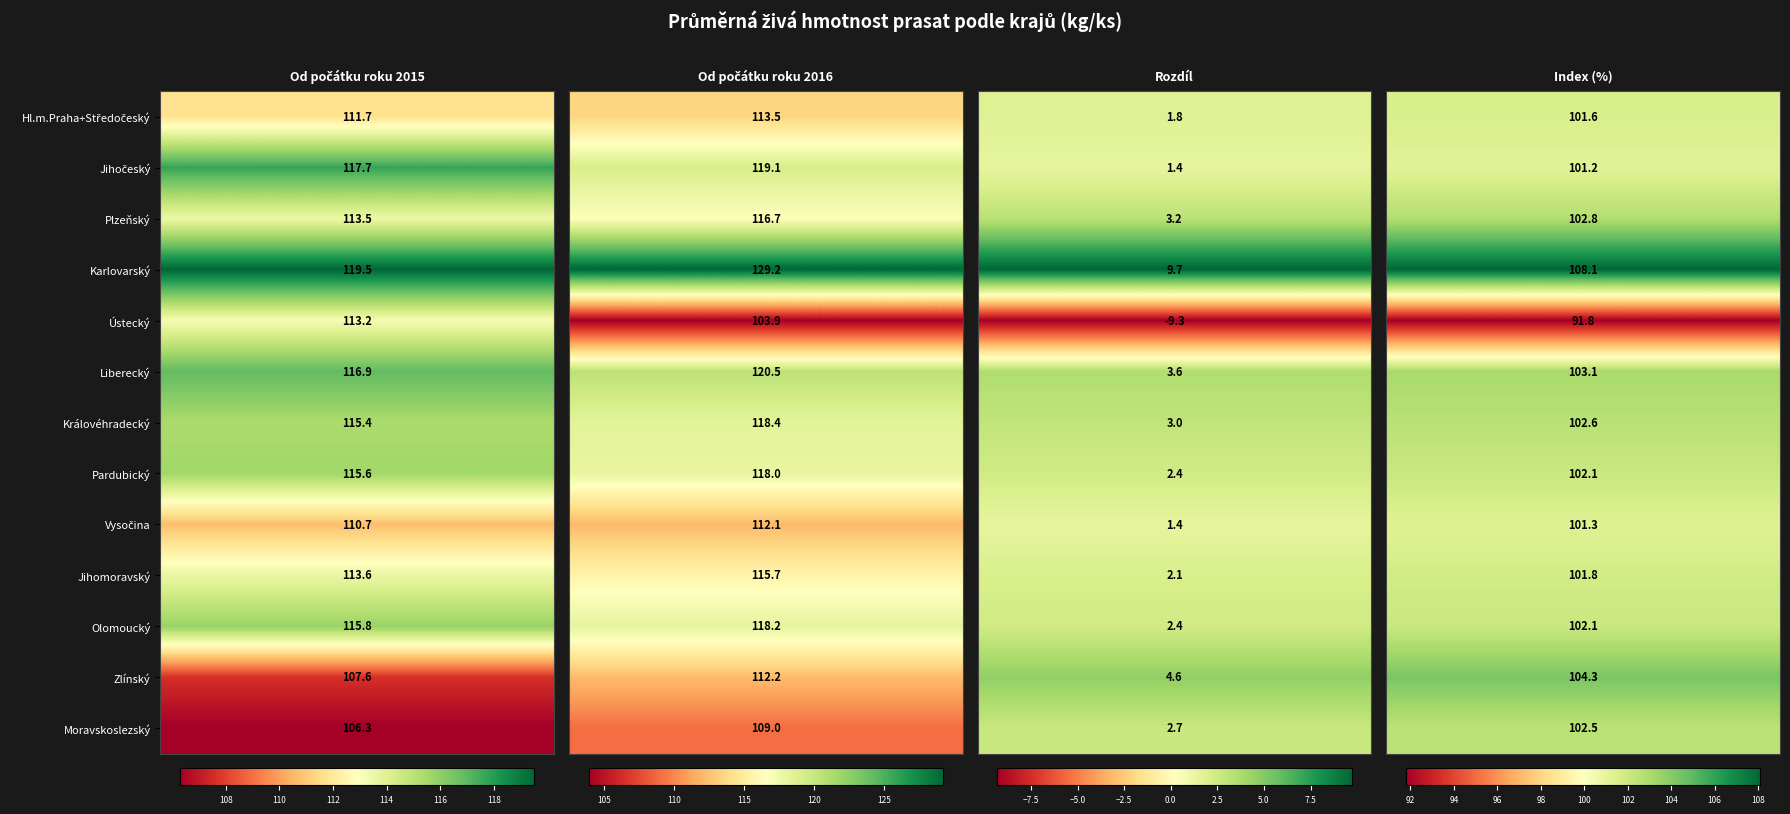

What is the highest value of the Karlovarský series?

129.2